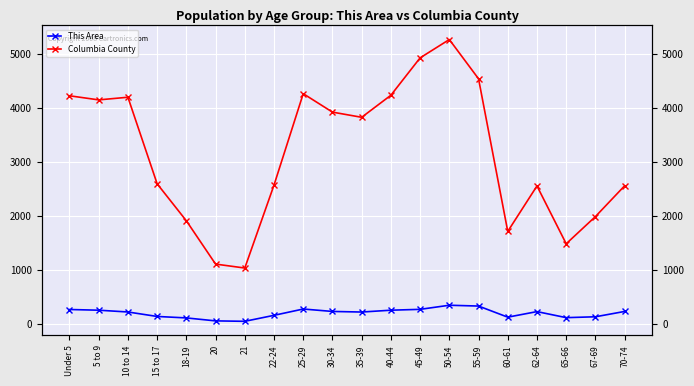

What is the difference between the Columbia County values at 22-24 and 30-34?

1353